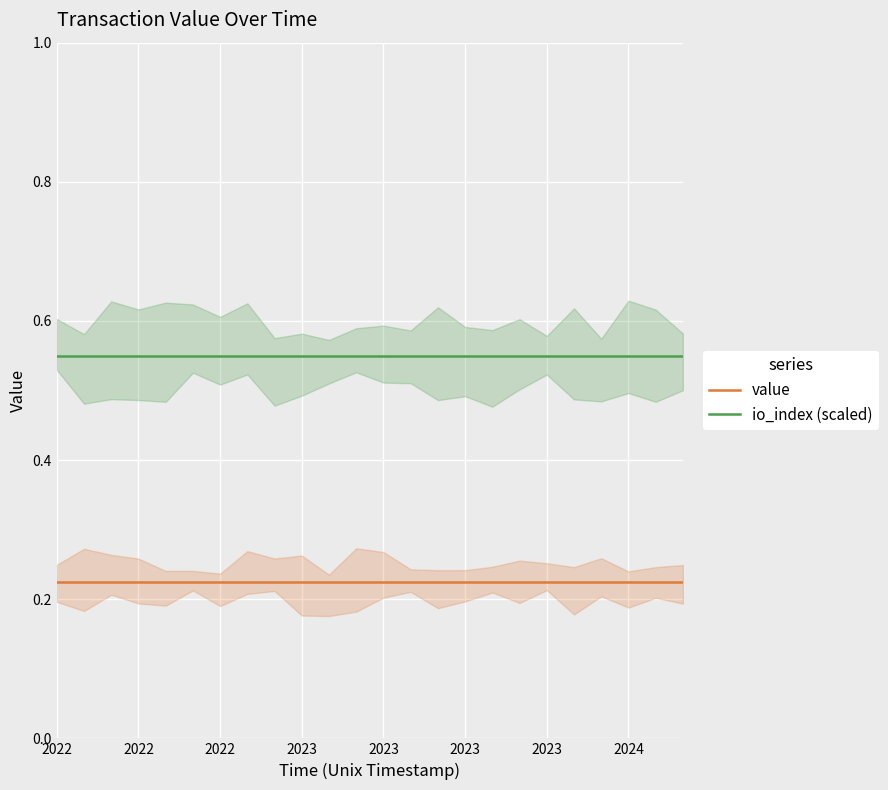

What is the sum of the value values at 20 and 2022?

0.4